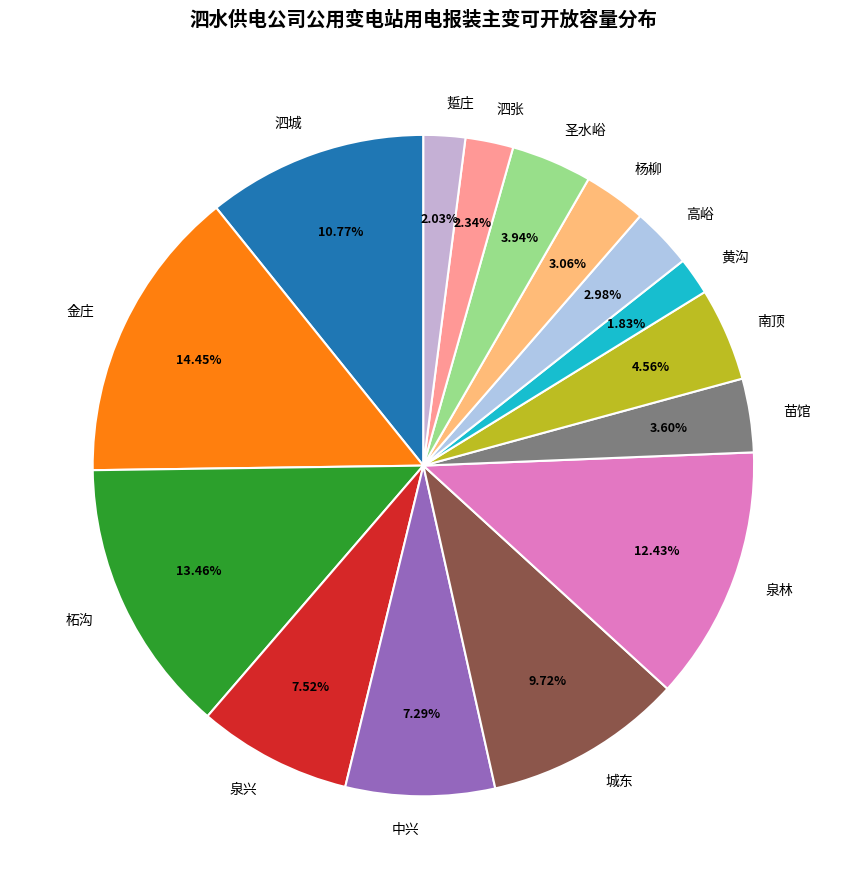

True or false: 城东 accounts for 1% of the total.

False